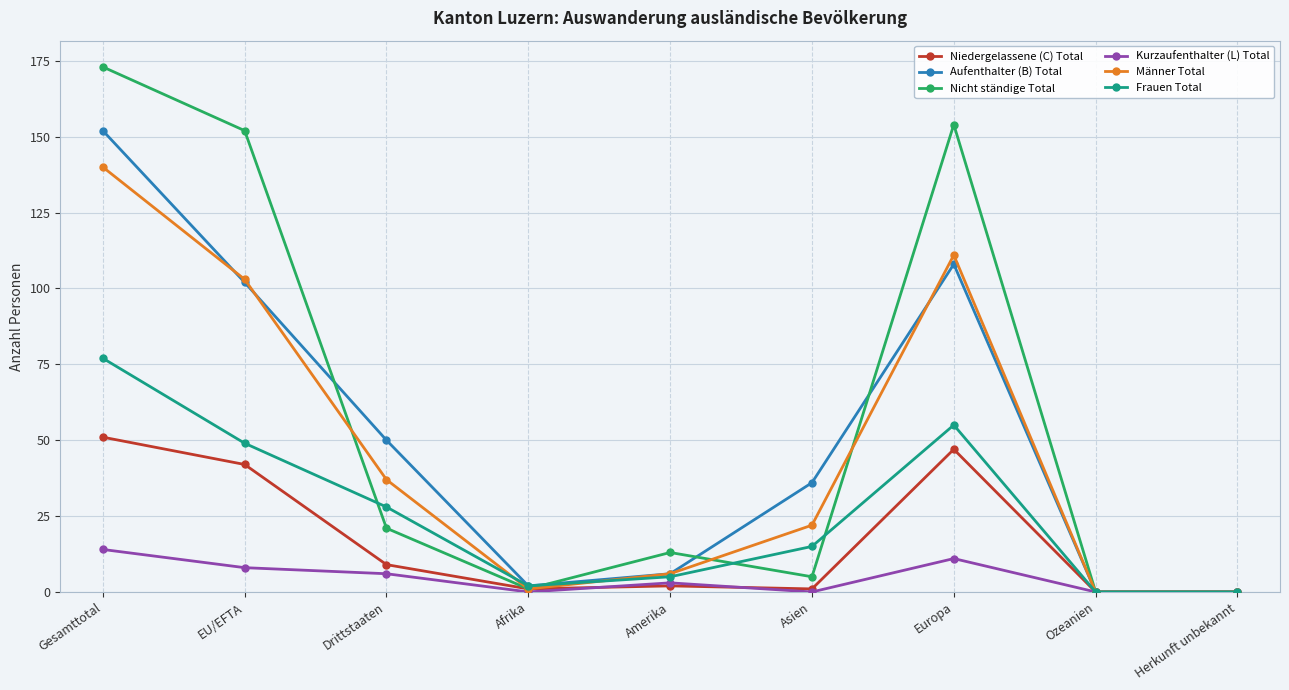

What is the difference between the maximum and second lowest values in the Kurzaufenthalter (L) Total series?

14